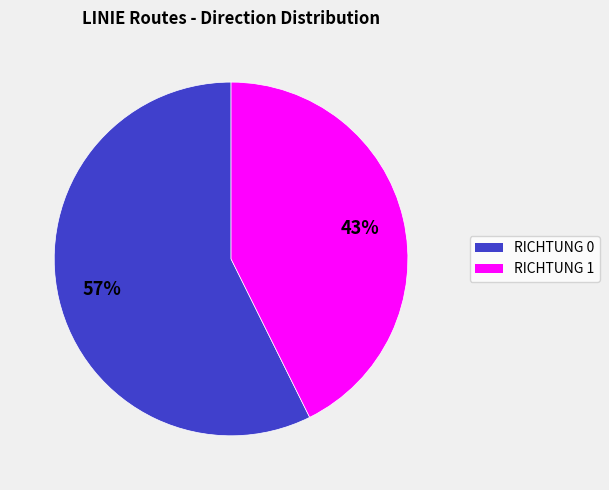

How many segments does this pie chart have?

2